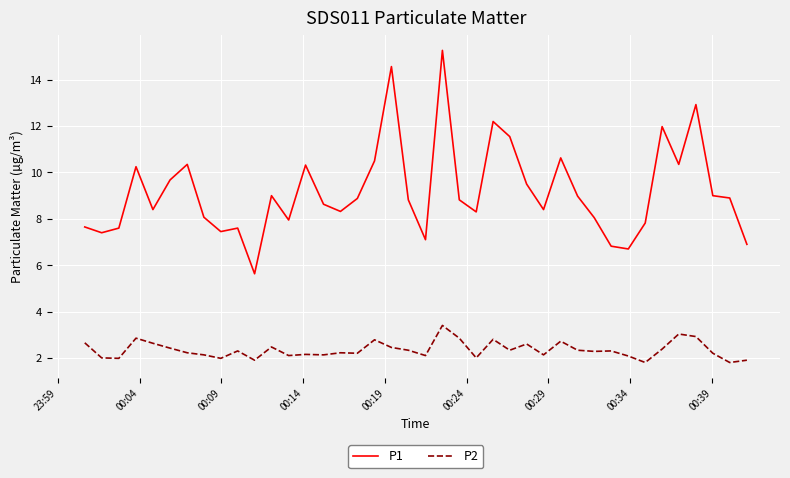

Which series has the widest spread of values?

P1